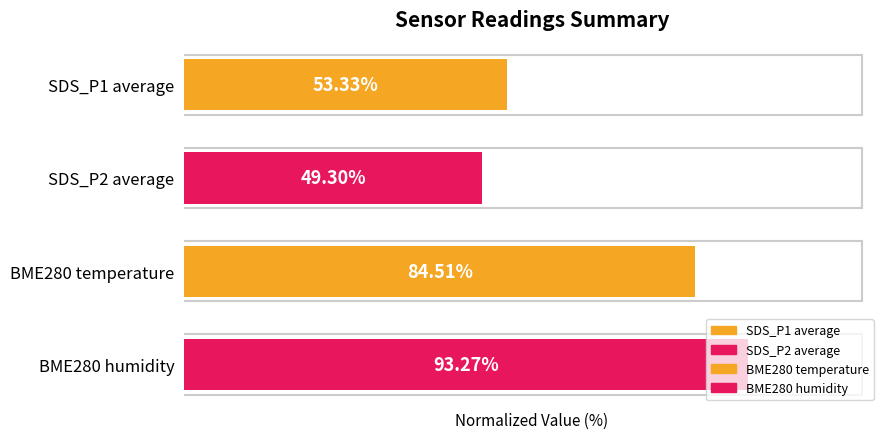

Rank the categories by value from highest to lowest.

BME280 humidity, BME280 temperature, SDS_P1 average, SDS_P2 average